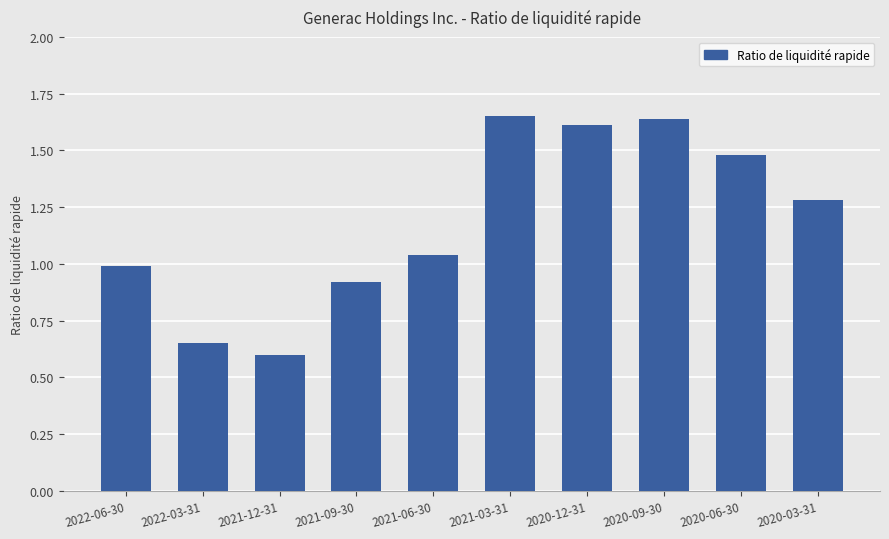

What is the difference between the values at 2022-06-30 and 2021-12-31?

0.4